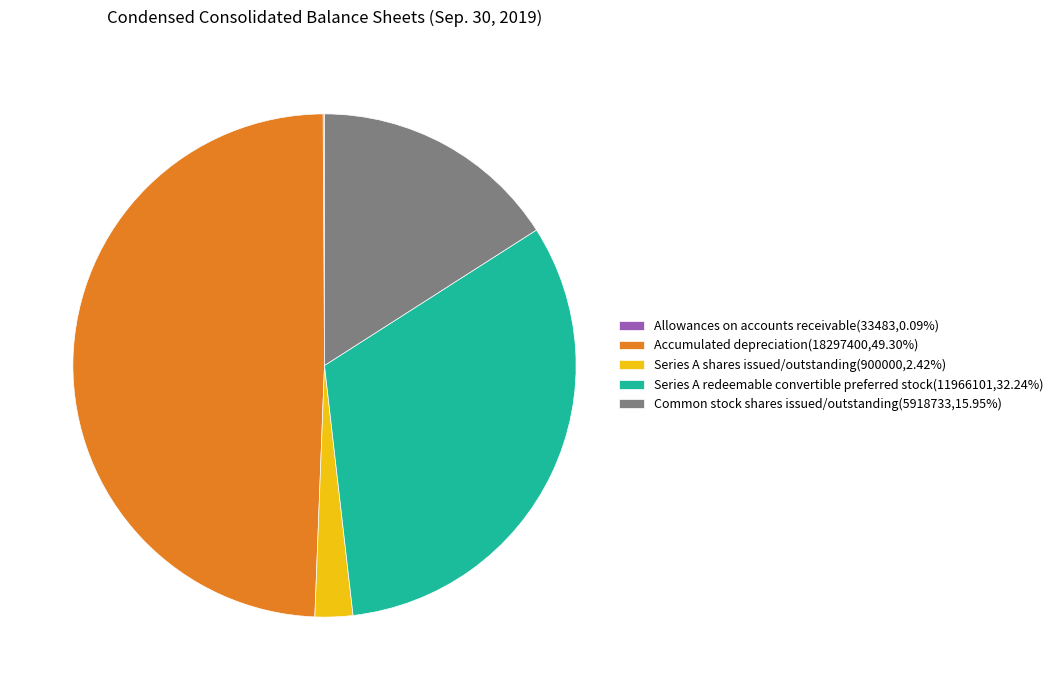

What is the ratio of the value at Series A redeemable convertible preferred stock to the value at Series A shares issued/outstanding?

13.3